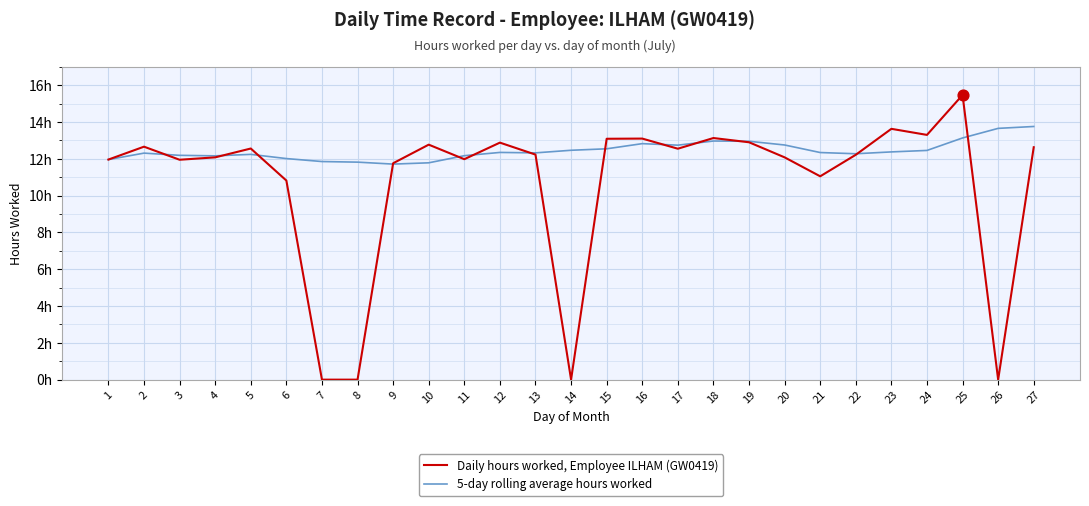

What are all the series names shown in the legend?

Daily hours worked, Employee ILHAM (GW0419), 5-day rolling average hours worked